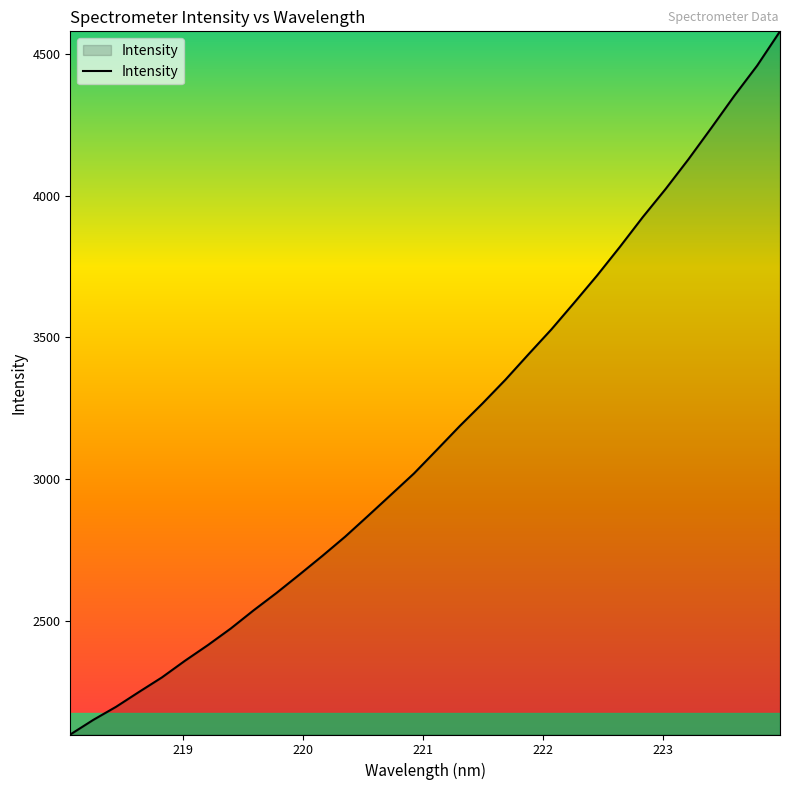

What is the greatest value displayed?

4579.8